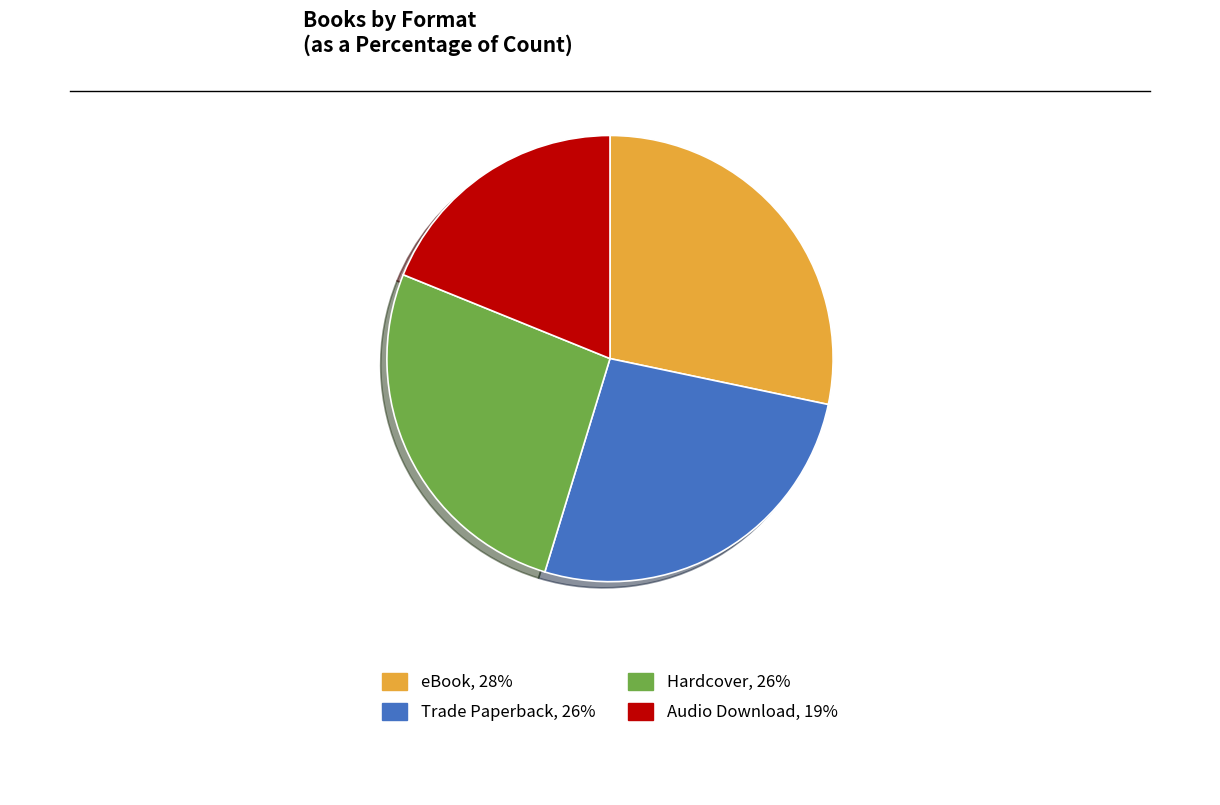

Is there a majority slice in this chart?

No